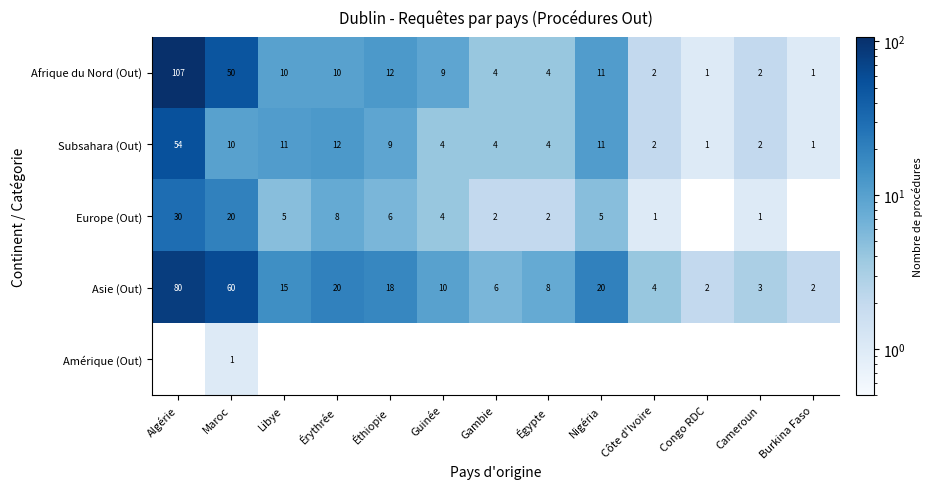

At Maroc, list the series in order from smallest to largest.

Amérique (Out), Subsahara (Out), Europe (Out), Afrique du Nord (Out), Asie (Out)